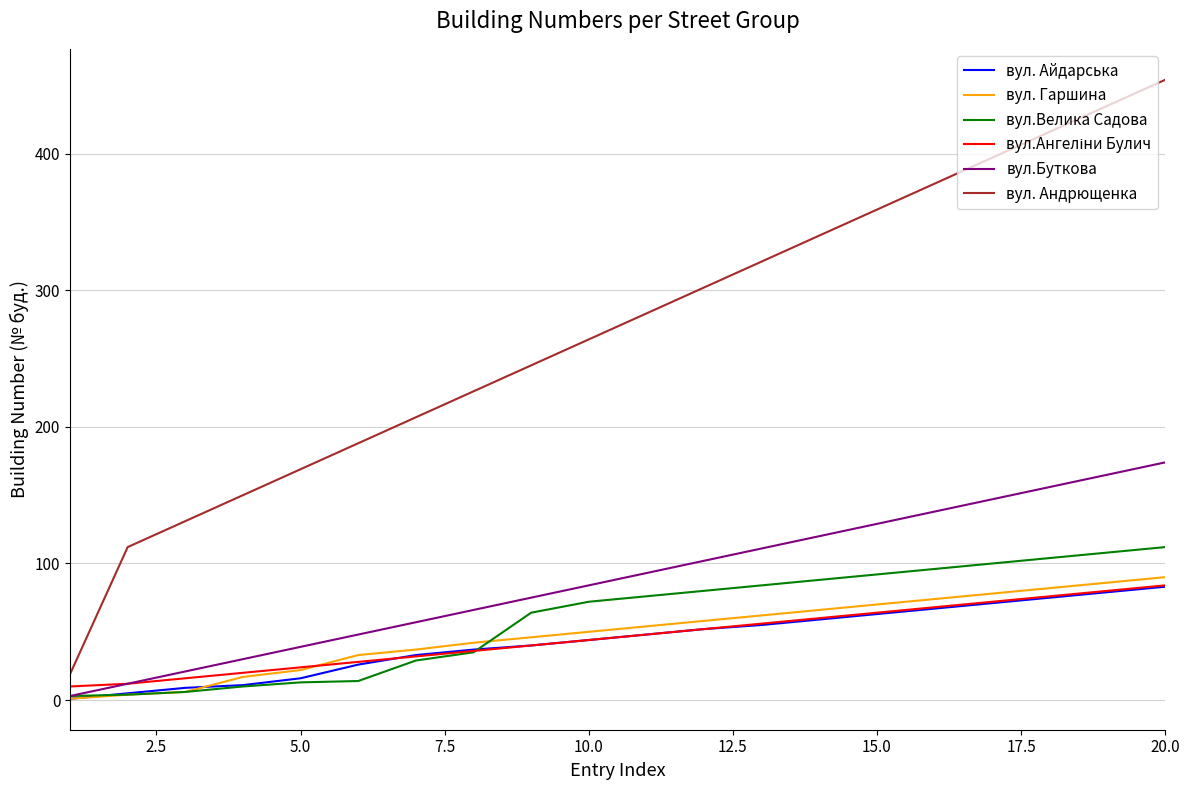

Which series has the largest total across all categories?

вул. Андрющенка